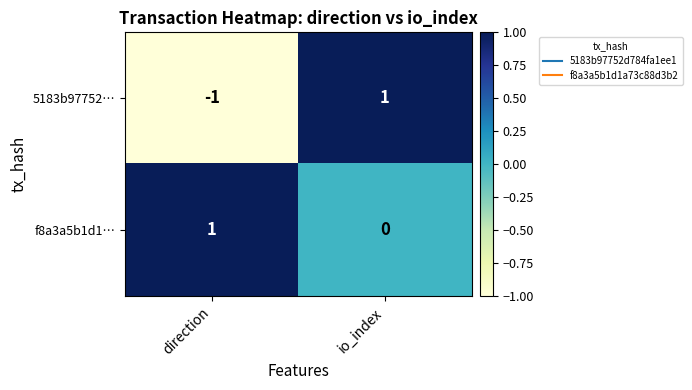

List the labels in order of 5183b97752… value, largest first.

io_index, direction